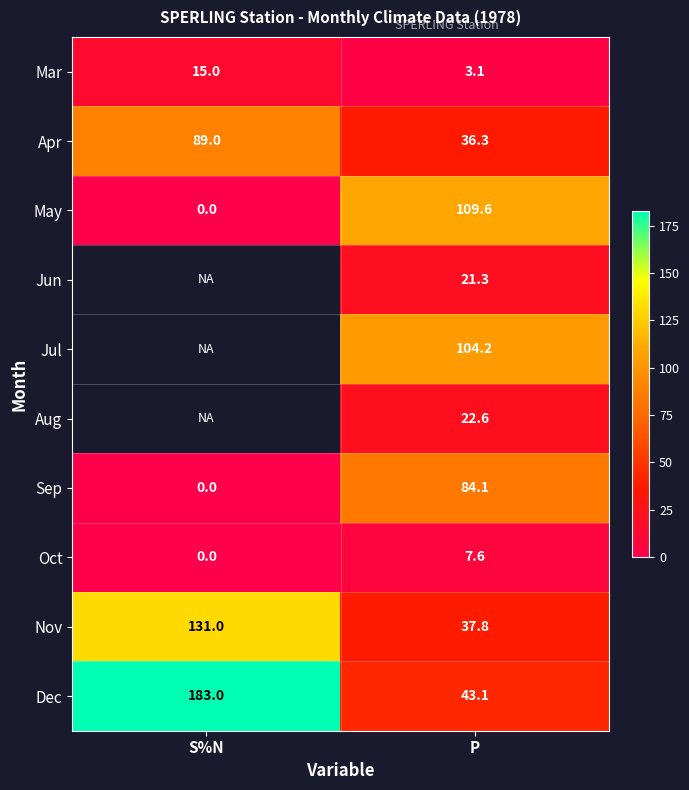

Between P and S%N, which is larger?

S%N